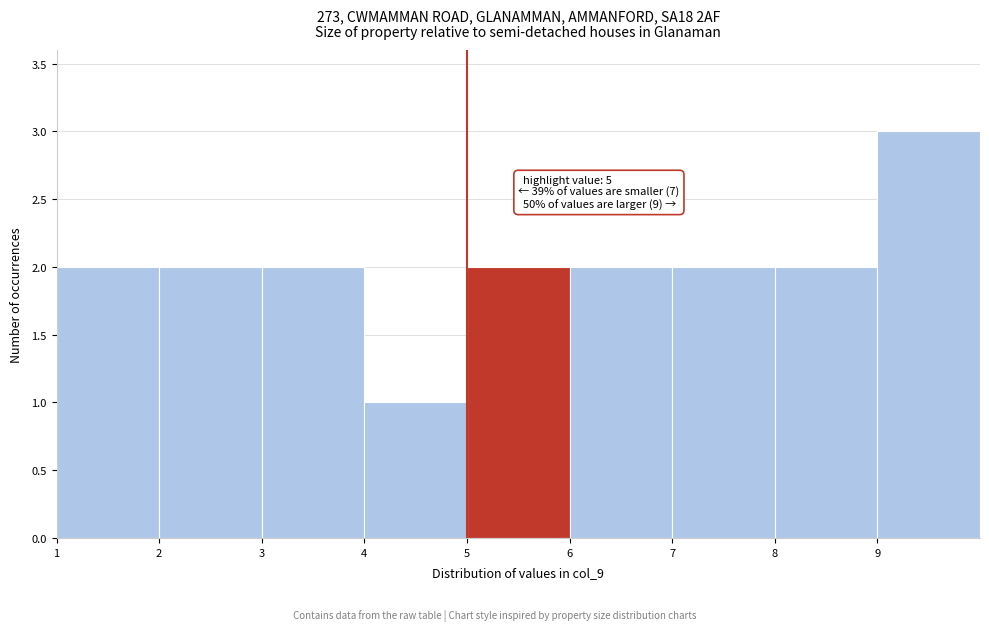

Which range on the x-axis has the tallest bar?

9 to 10